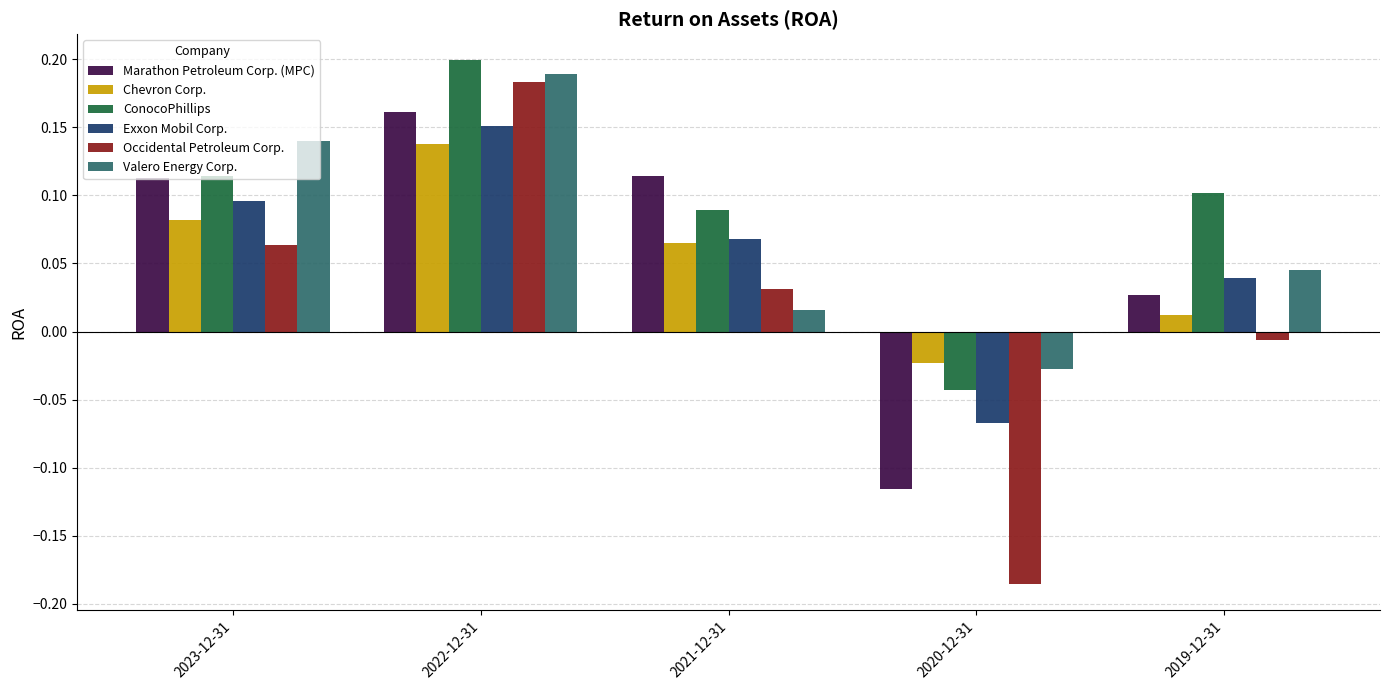

At which label does ConocoPhillips reach its peak?

2022-12-31